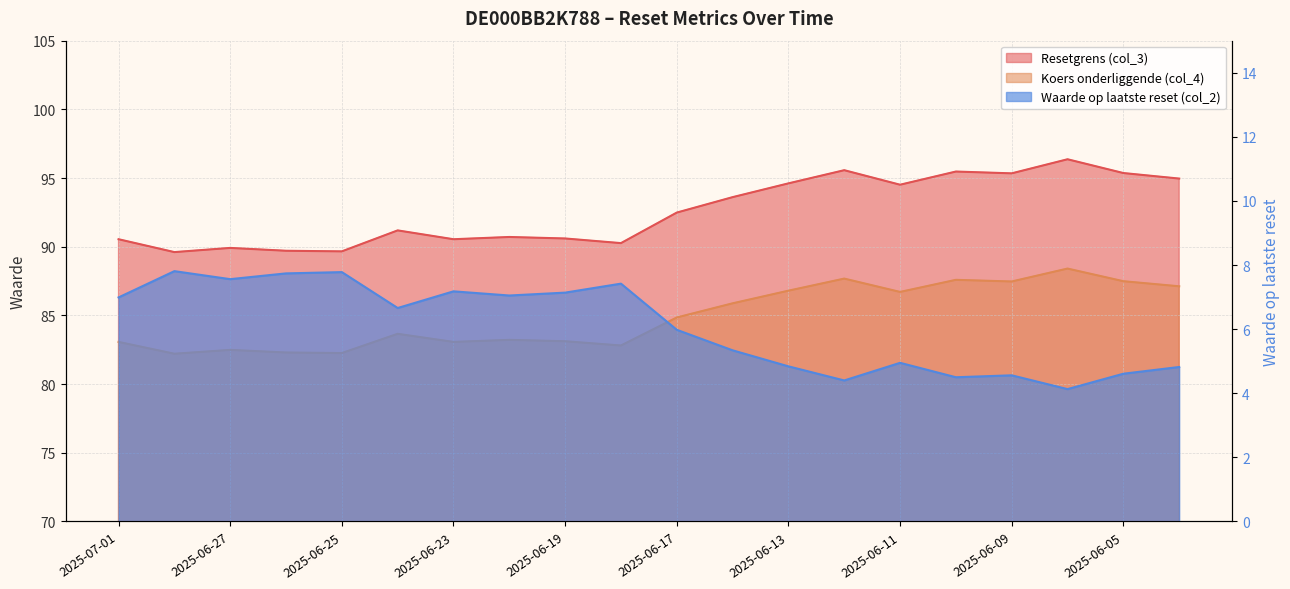

At which category is the sum across all series the highest?

2025-06-06